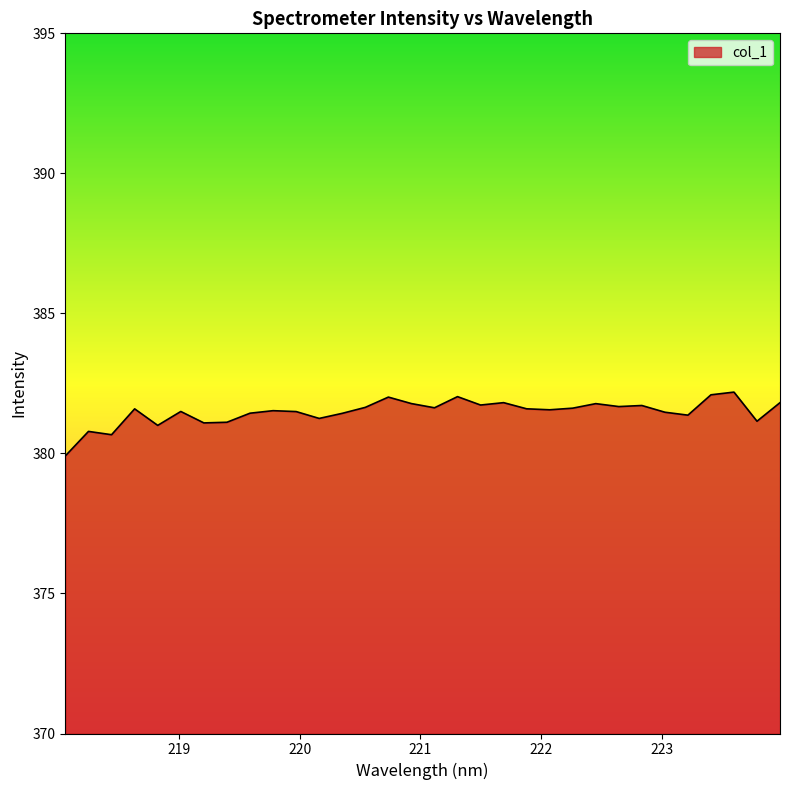

How many lines are shown in the chart?

1